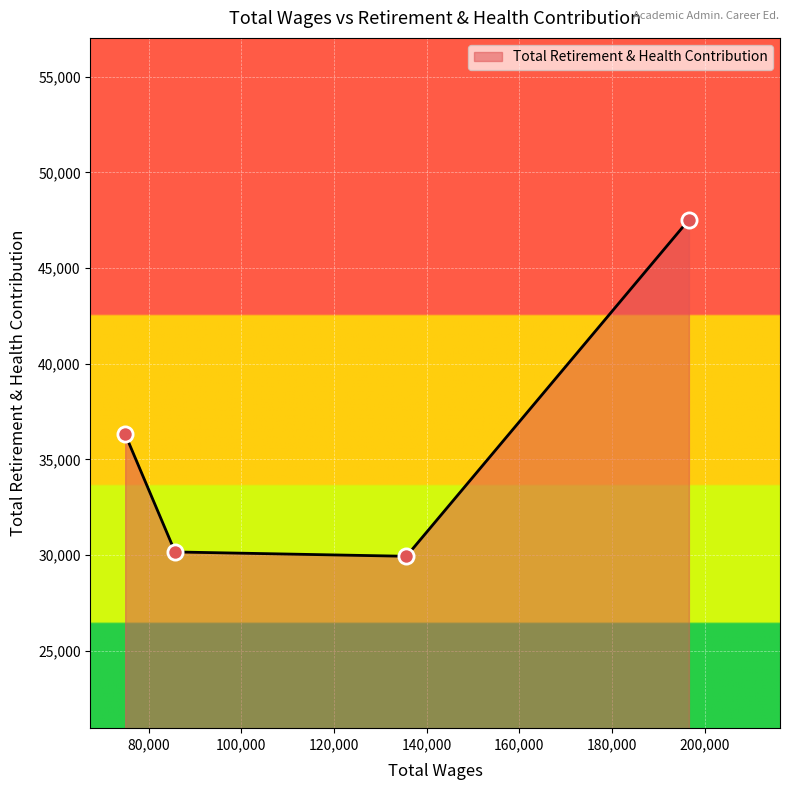

True or false: the data has more than 1 interior local peaks.

False